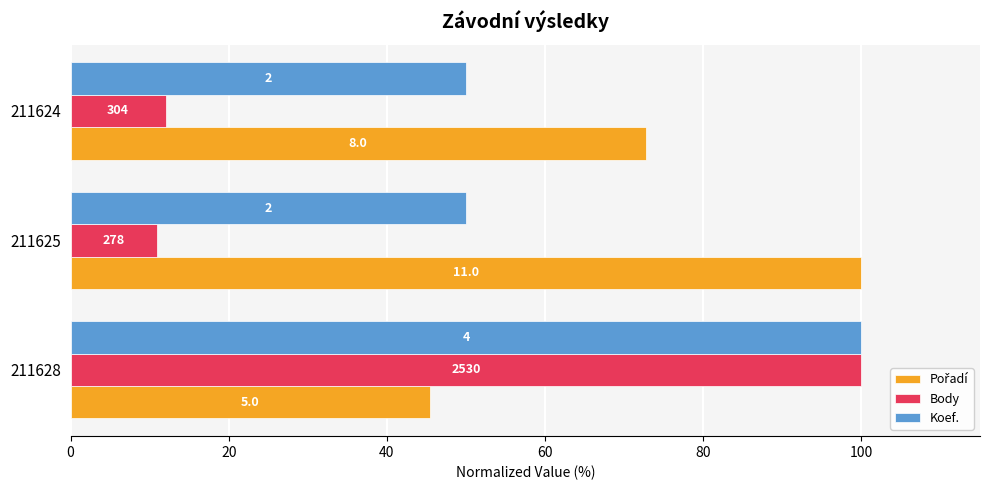

What is the difference between the maximum and minimum values in the Body series?

89.0